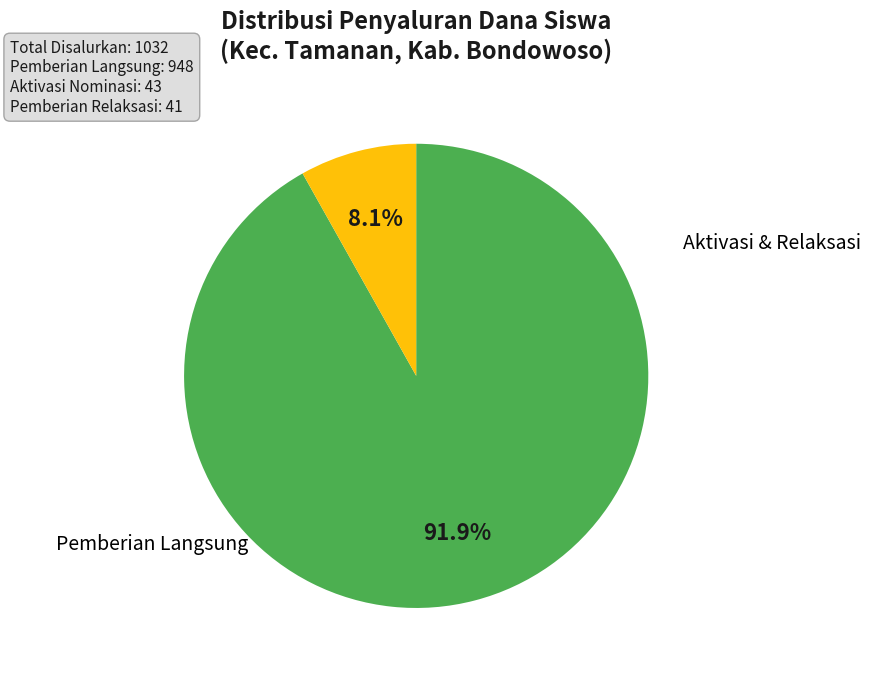

How many slices are in this pie chart?

2